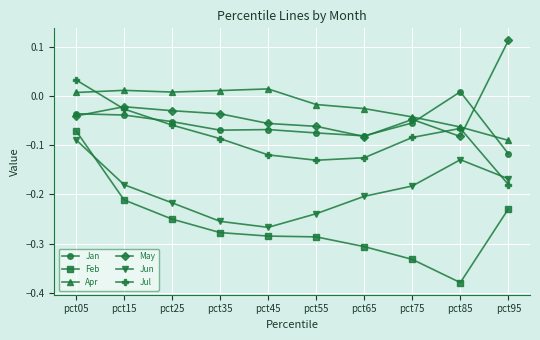

At which label does Jul reach its peak?

pct05